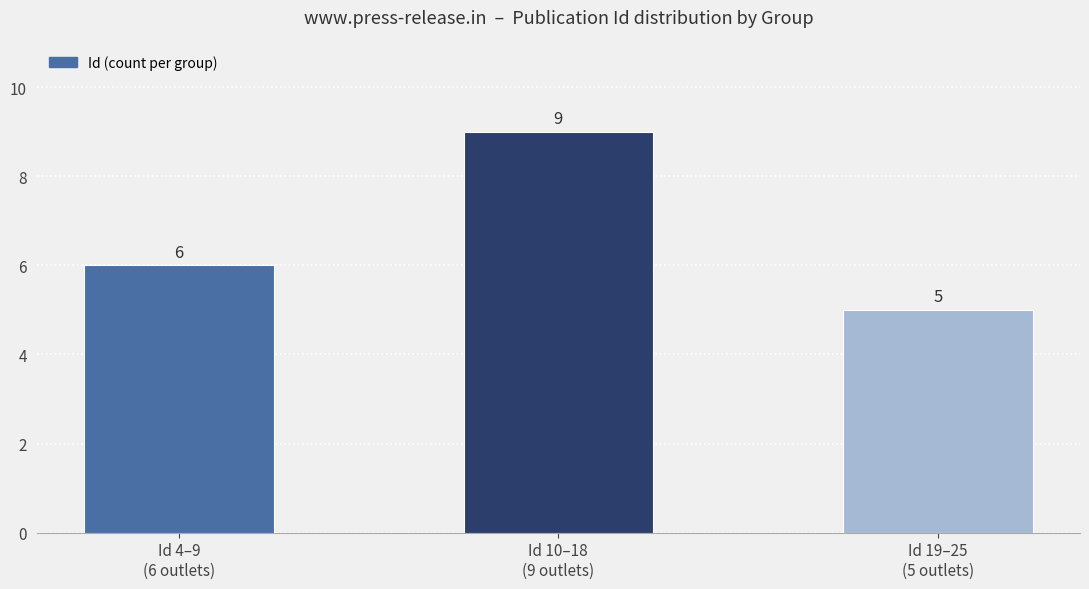

Rank the categories by value from lowest to highest.

Id 19–25
(5 outlets), Id 4–9
(6 outlets), Id 10–18
(9 outlets)